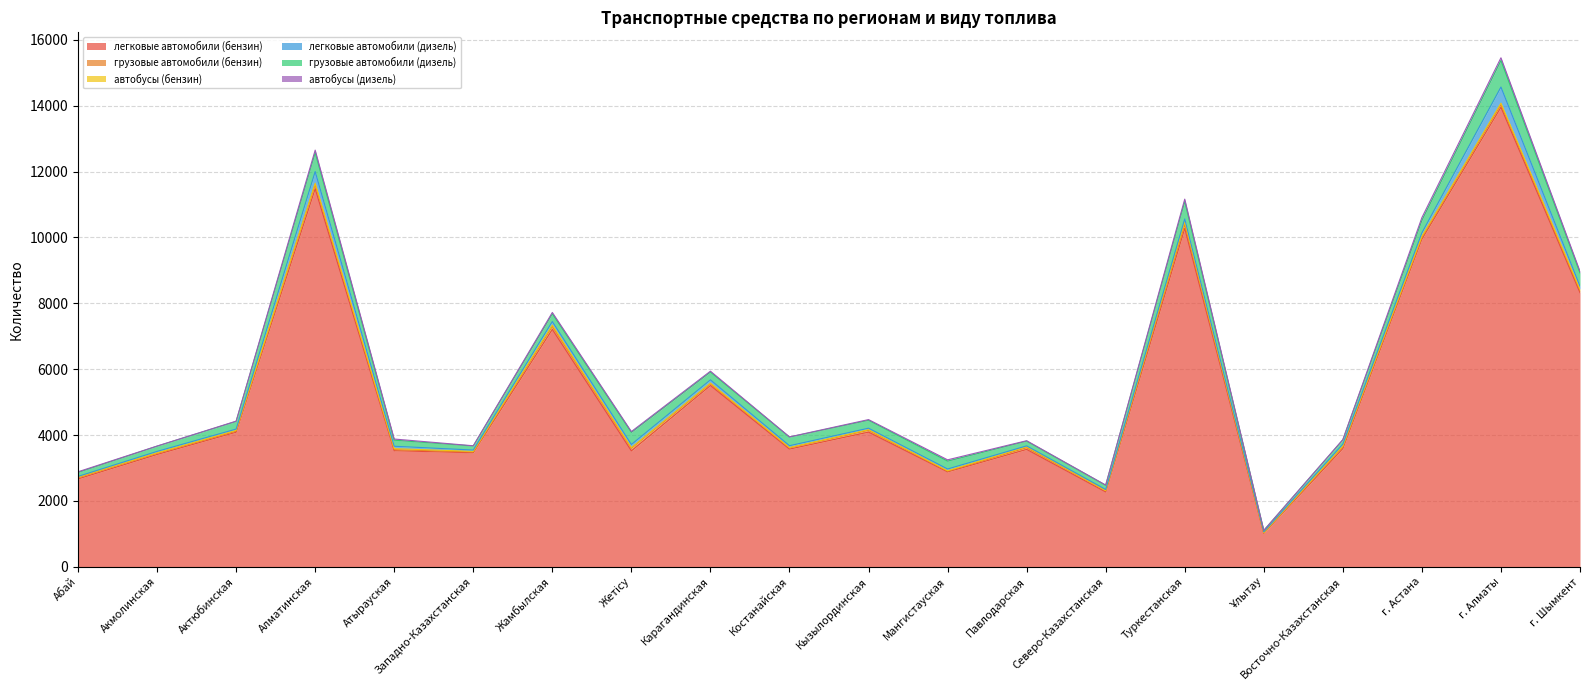

Is it true that легковые автомобили (бензин) equals 5179 at Костанайская?

False